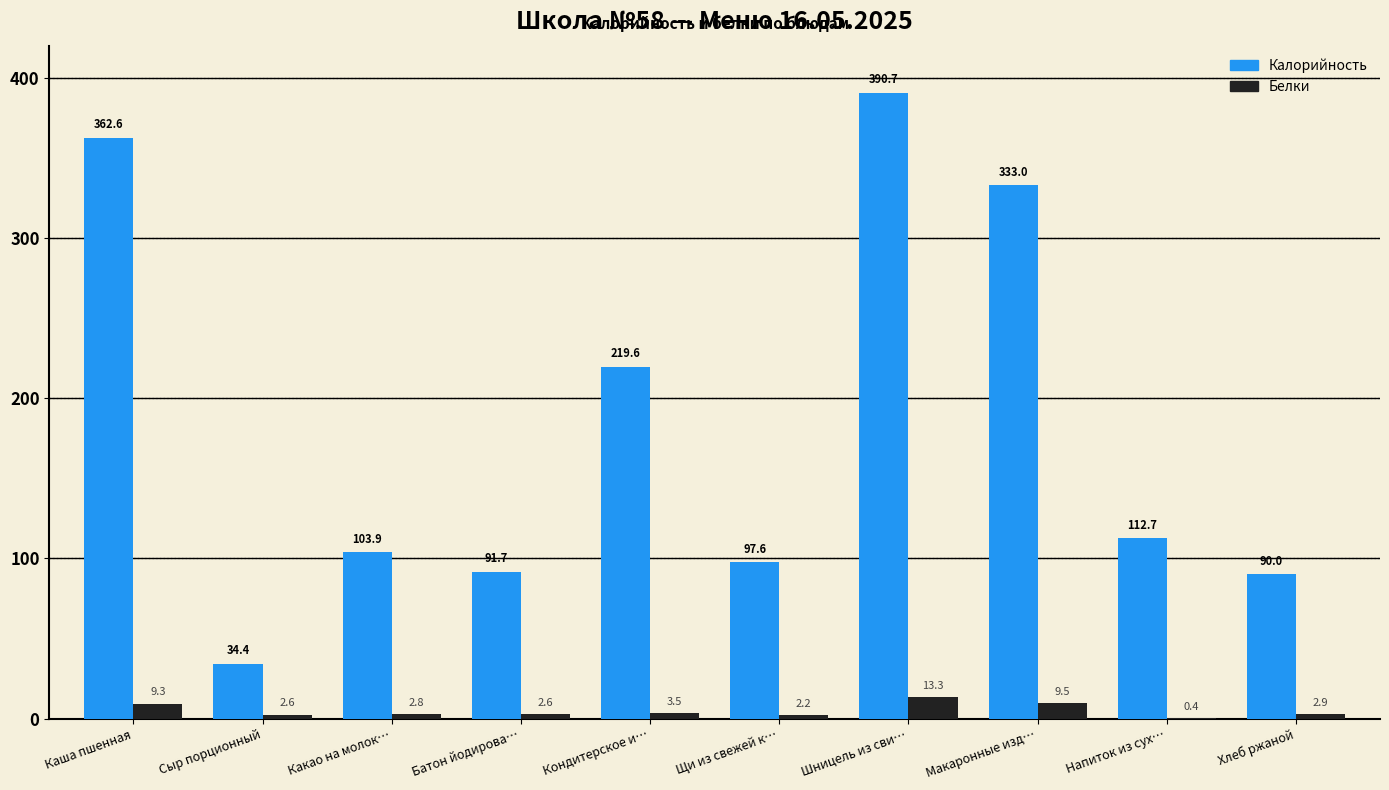

What is the sum of all Калорийность values?

1836.1